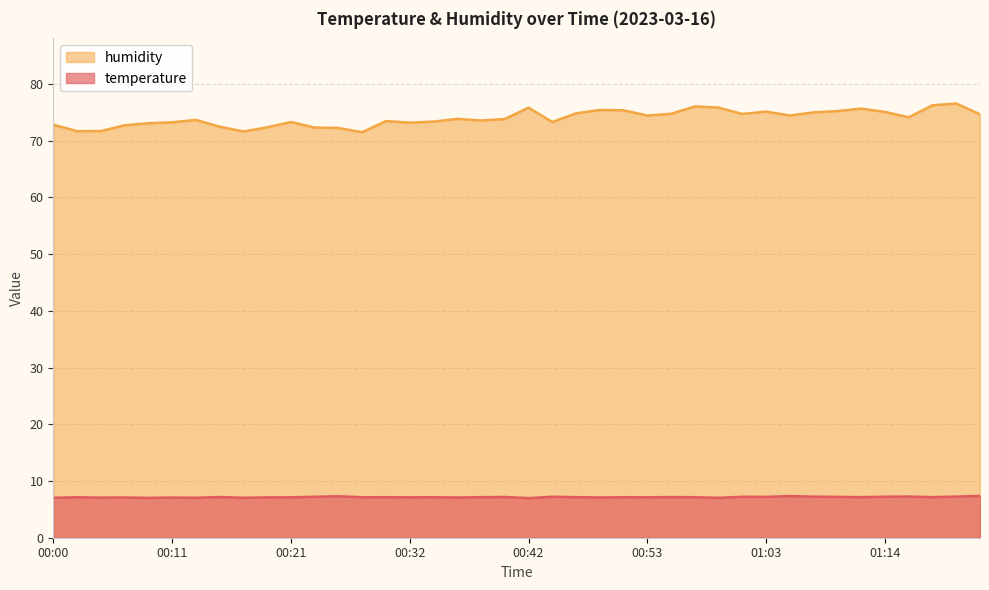

What is the total value across all series at 00:13?

80.7